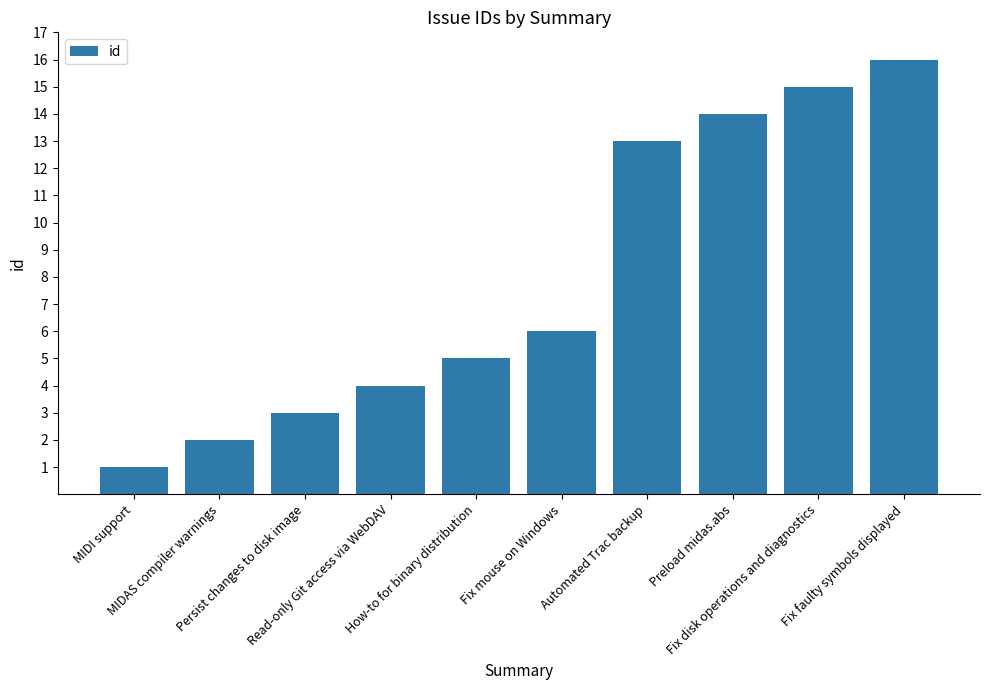

What is the value of the 6th bar from the left?

6